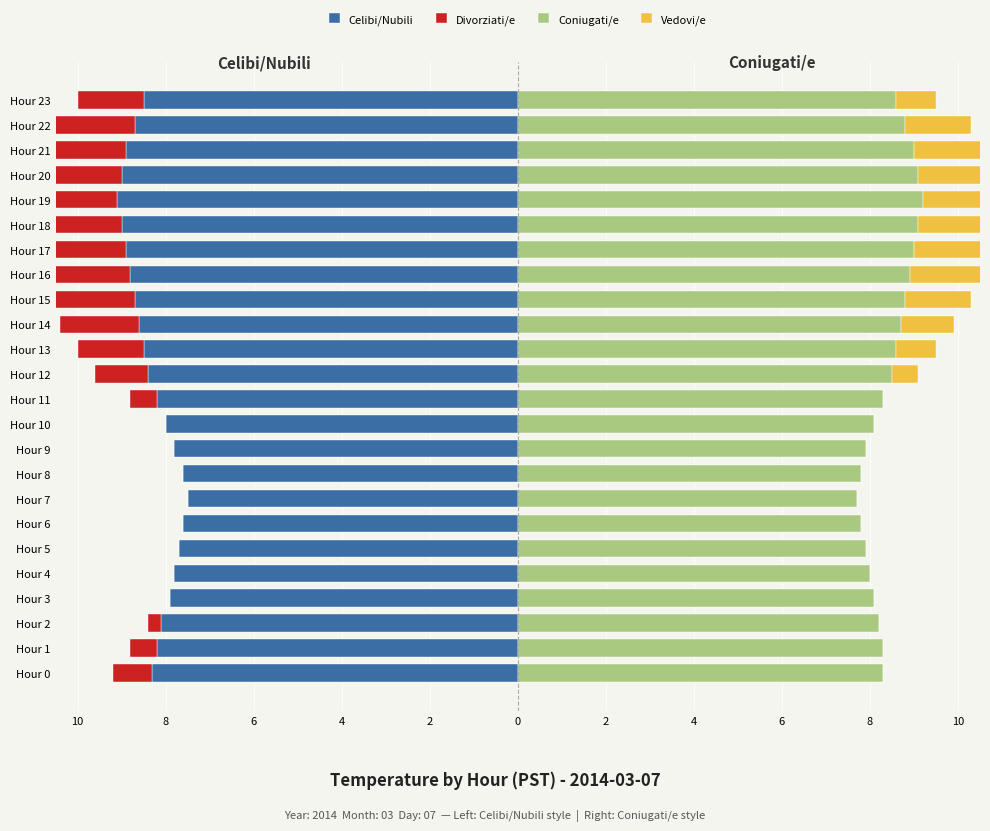

Reading right to left, transcribe all the data shown in this chart.

Celibi/Nubili: -8.5	-8.7	-8.9	-9.0	-9.1	-9.0	-8.9	-8.8	-8.7	-8.6	-8.5	-8.4	-8.2	-8.0	-7.8	-7.6	-7.5	-7.6	-7.7	-7.8	-7.9	-8.1	-8.2	-8.3
Divorziati/e: -1.5	-2.1	-2.7	-3.0	-3.3	-3.0	-2.7	-2.4	-2.1	-1.8	-1.5	-1.2	-0.6	0.0	0.0	0.0	0.0	0.0	0.0	0.0	0.0	-0.3	-0.6	-0.9
Coniugati/e: 8.6	8.8	9.0	9.1	9.2	9.1	9.0	8.9	8.8	8.7	8.6	8.5	8.3	8.1	7.9	7.8	7.7	7.8	7.9	8.0	8.1	8.2	8.3	8.3
Vedovi/e: 0.9	1.5	2.1	2.4	2.7	2.4	2.1	1.8	1.5	1.2	0.9	0.6	0.0	0.0	0.0	0.0	0.0	0.0	0.0	0.0	0.0	0.0	0.0	0.0